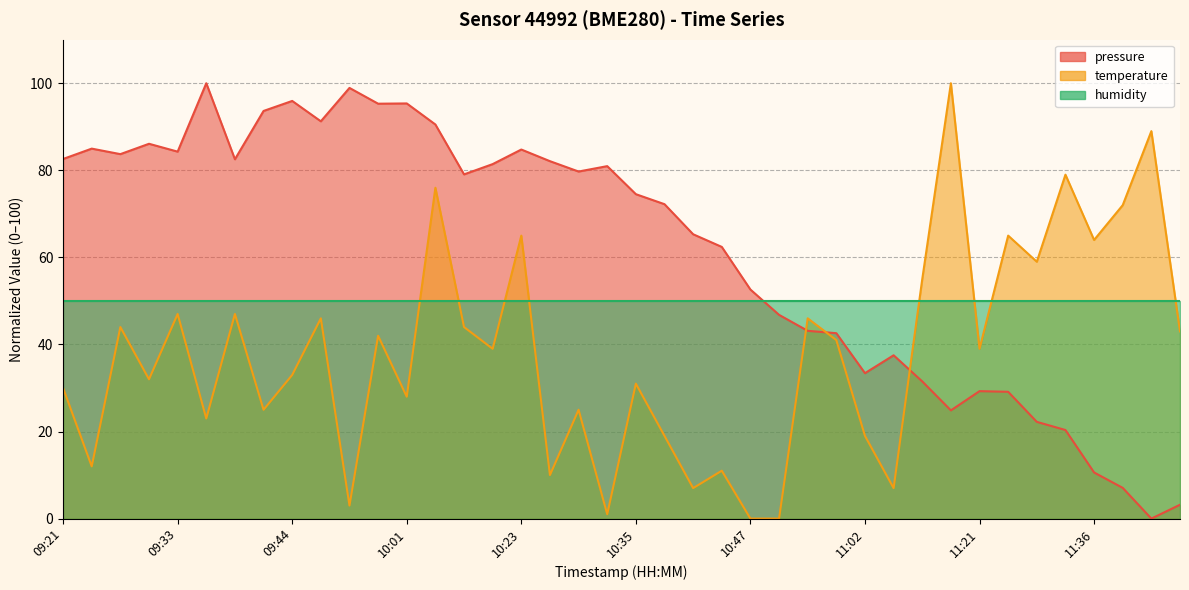

How many interior local valleys does the pressure series have?

10